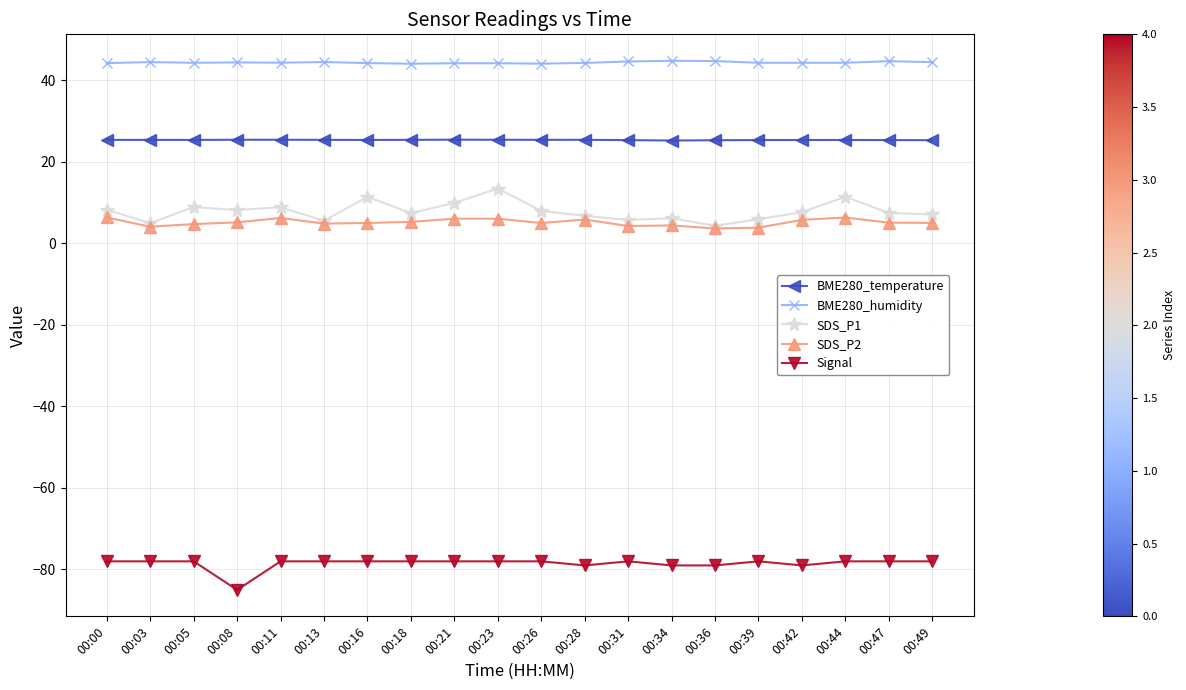

True or false: SDS_P1 and BME280_temperature intersect in this chart.

False